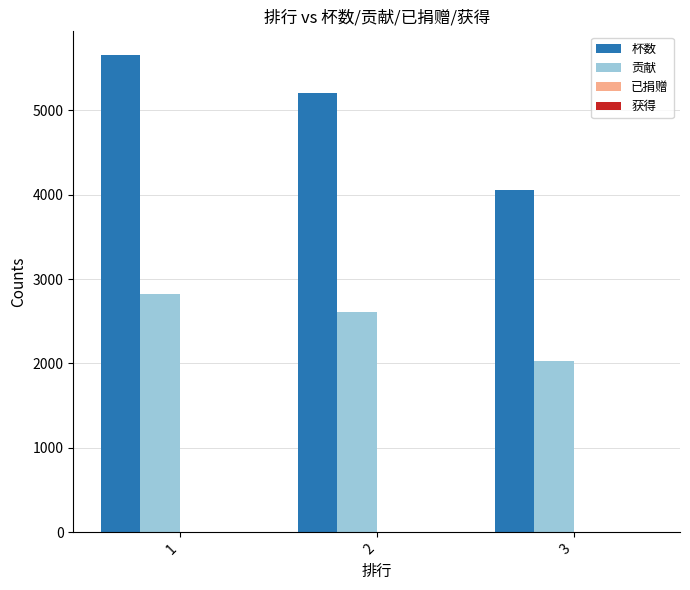

At which label does 杯数 first exceed 5209?

1